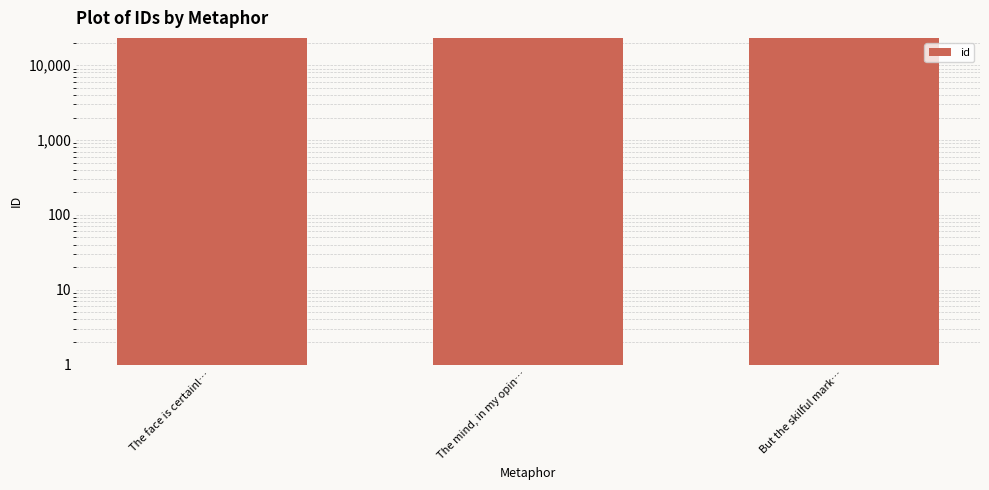

What is the label of the 3rd bar from the right?

The face is certainl…